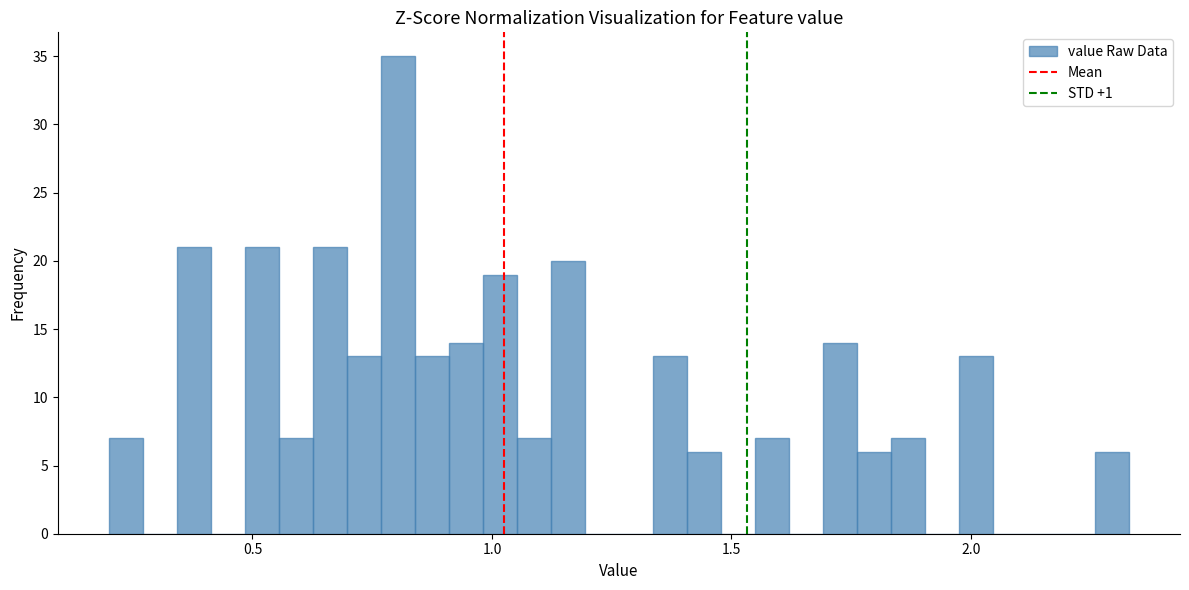

Read against the x-axis, roughly where is the centre of the tallest bar?

0.80